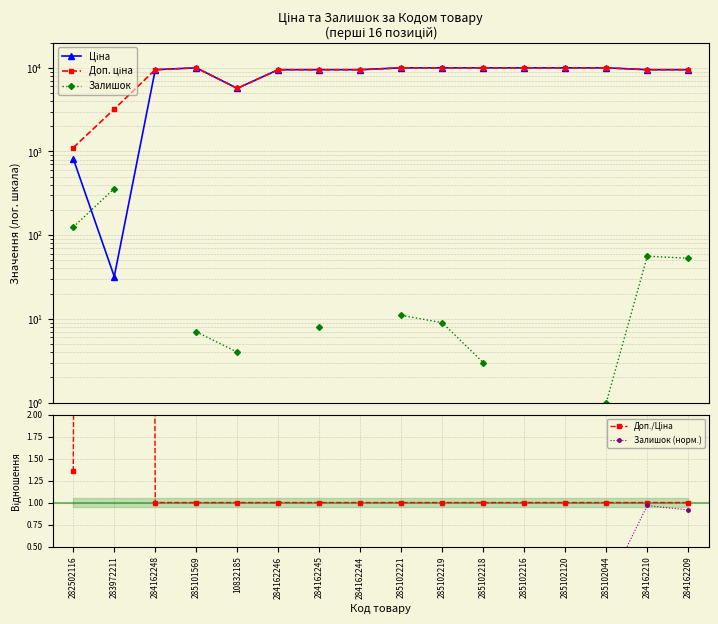

Which label corresponds to the largest value in the chart?

285101569